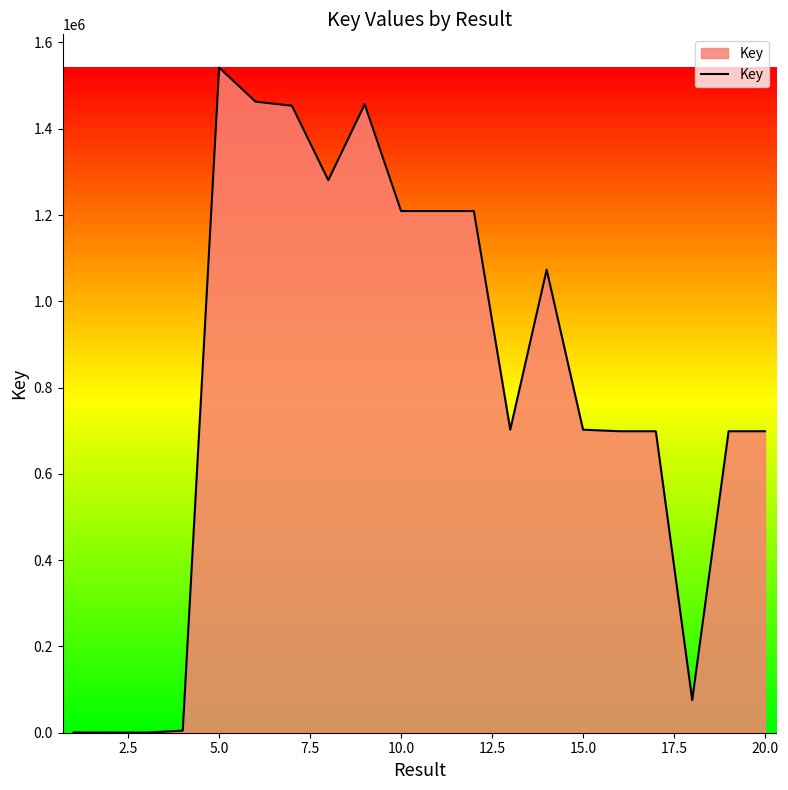

What is the difference between the maximum and minimum values?

1541483